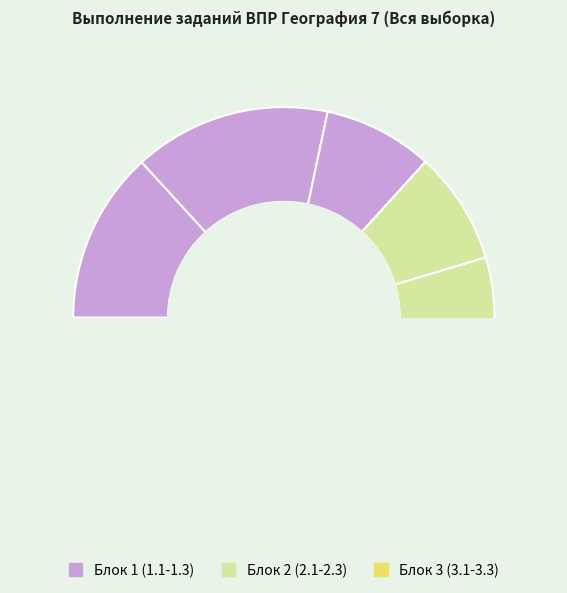

True or false: 1.2 accounts for 15% of the total.

True